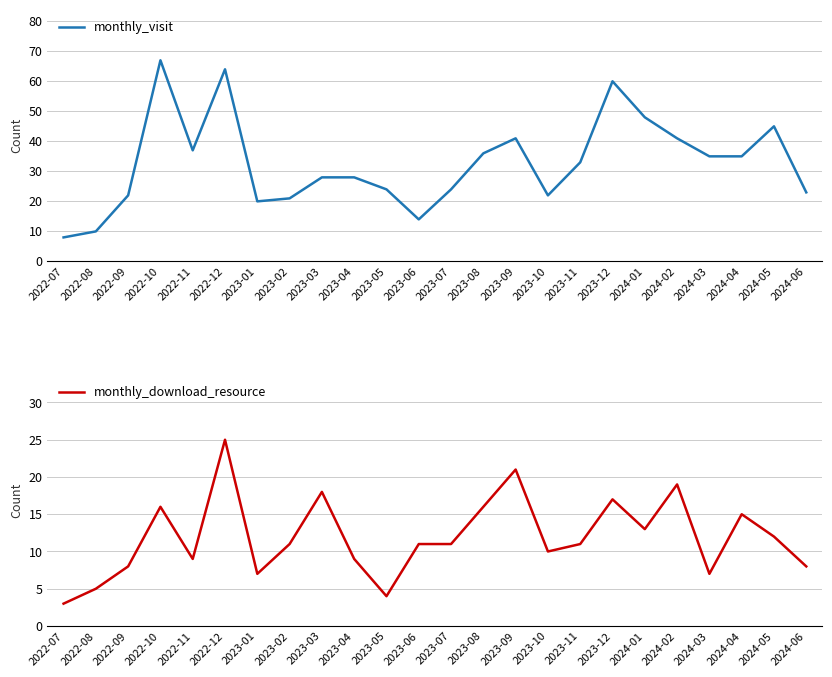

Where is the first local maximum for monthly_visit?

2022-10